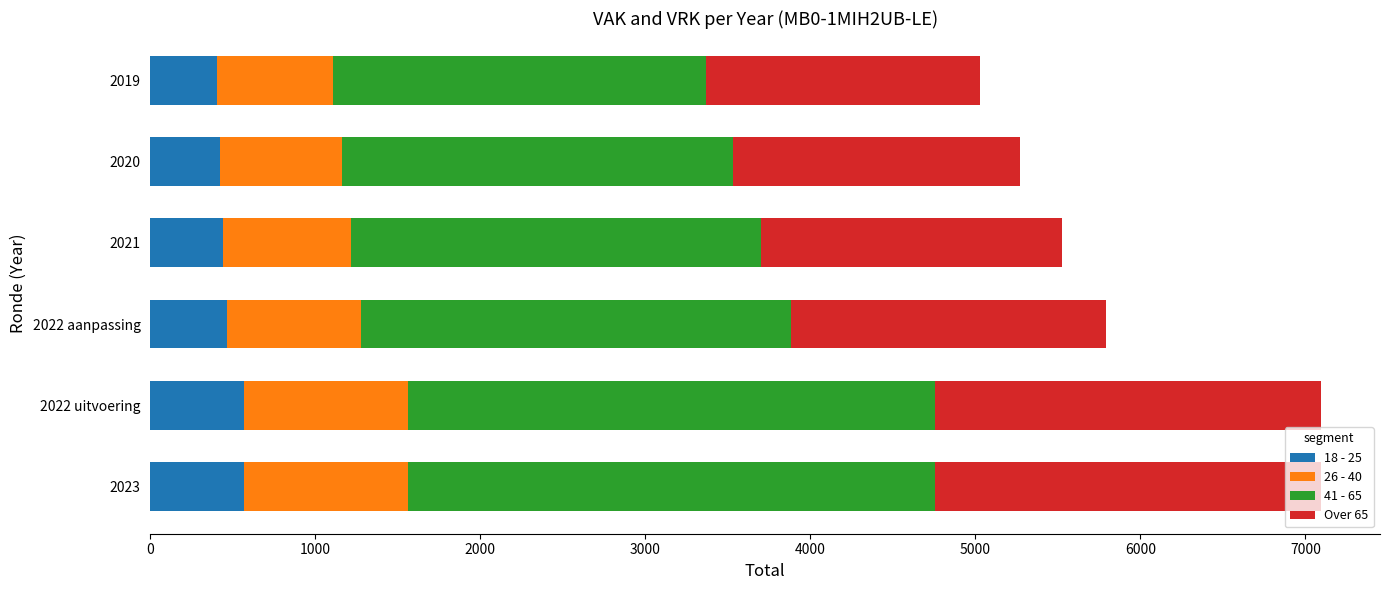

What is the maximum value for 18 - 25?

567.8